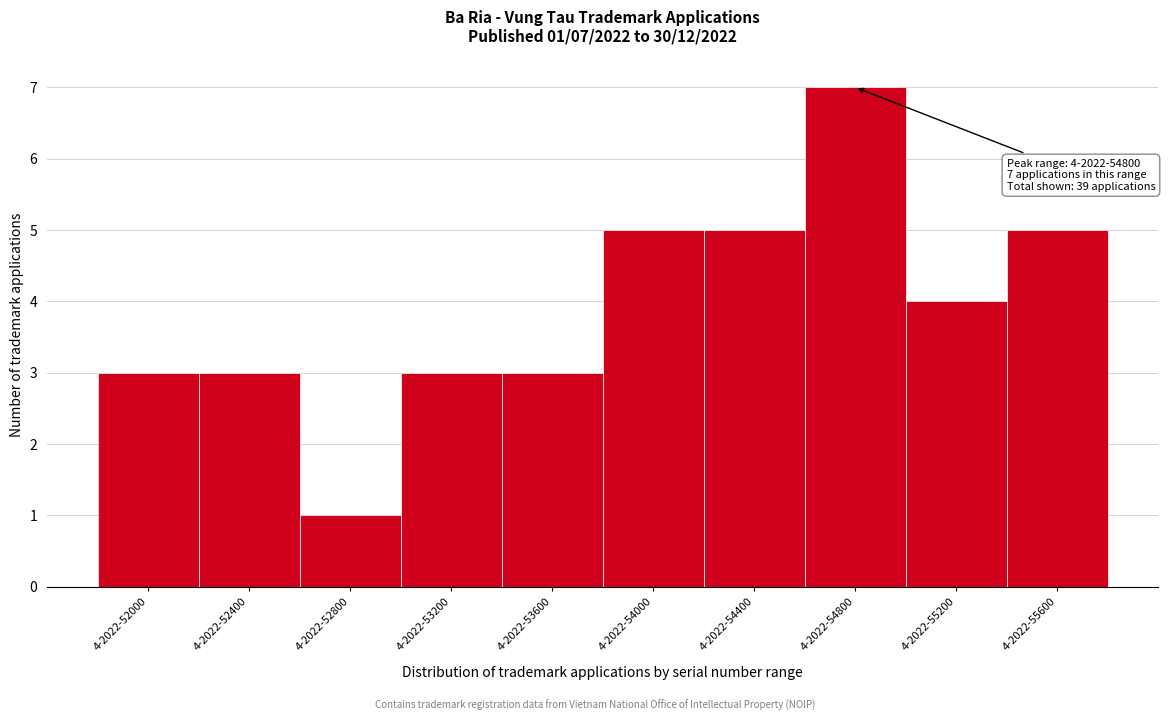

Reading right to left, list all the values displayed in this chart.

5	4	7	5	5	3	3	1	3	3